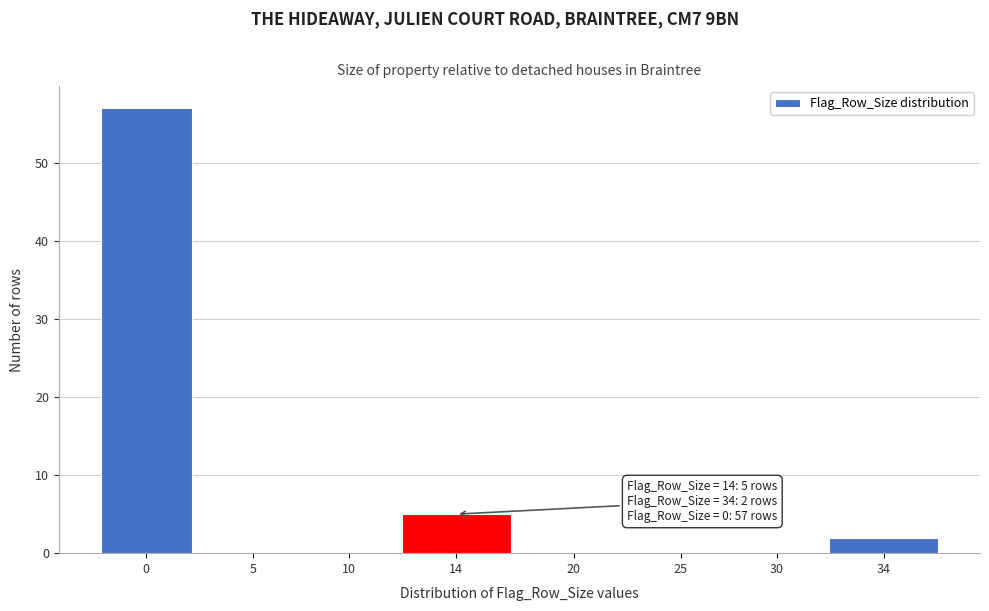

Reading left to right, extract all data points from this chart.

0=57	5=0	10=0	14=5	20=0	25=0	30=0	34=2